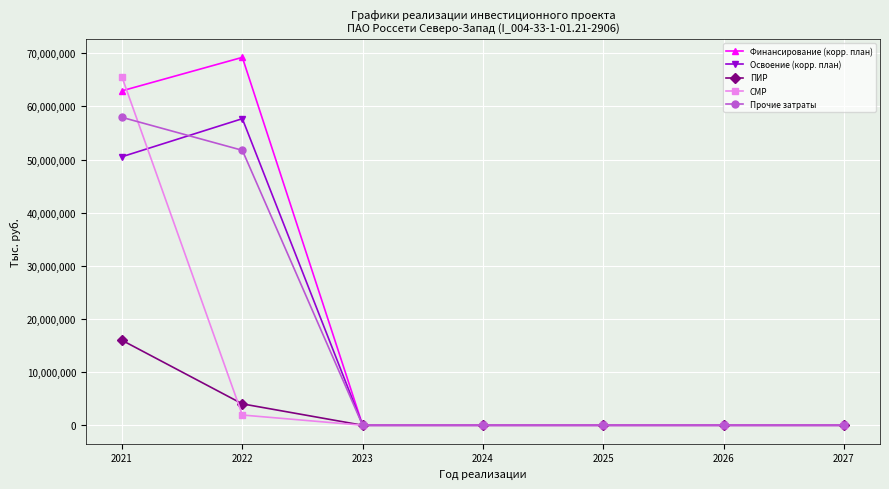

Count the Прочие затраты values in the range 0 to 51736521.

6